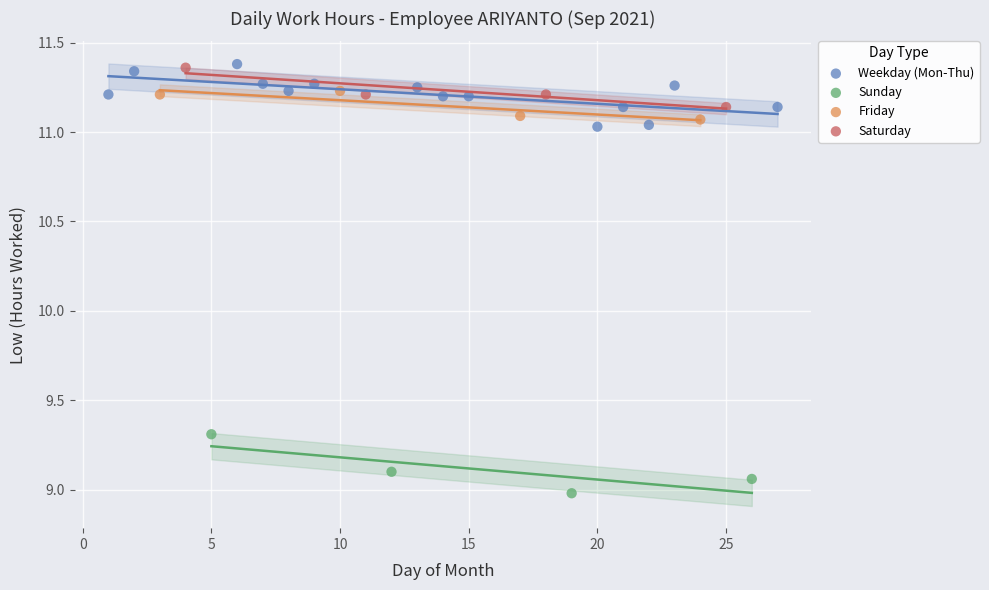

Which series reaches the minimum Y coordinate?

Sunday